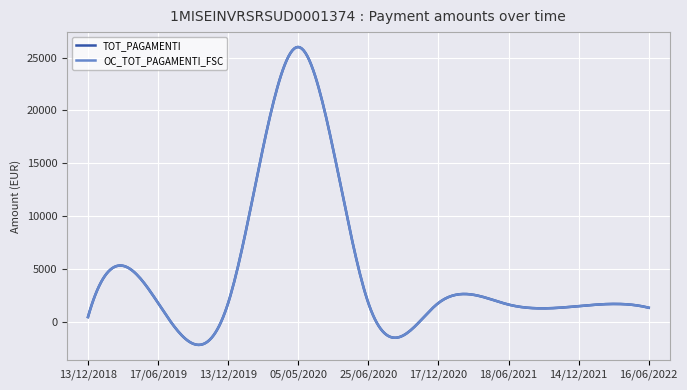

What is the label of the 6th point from the right?

05/05/2020